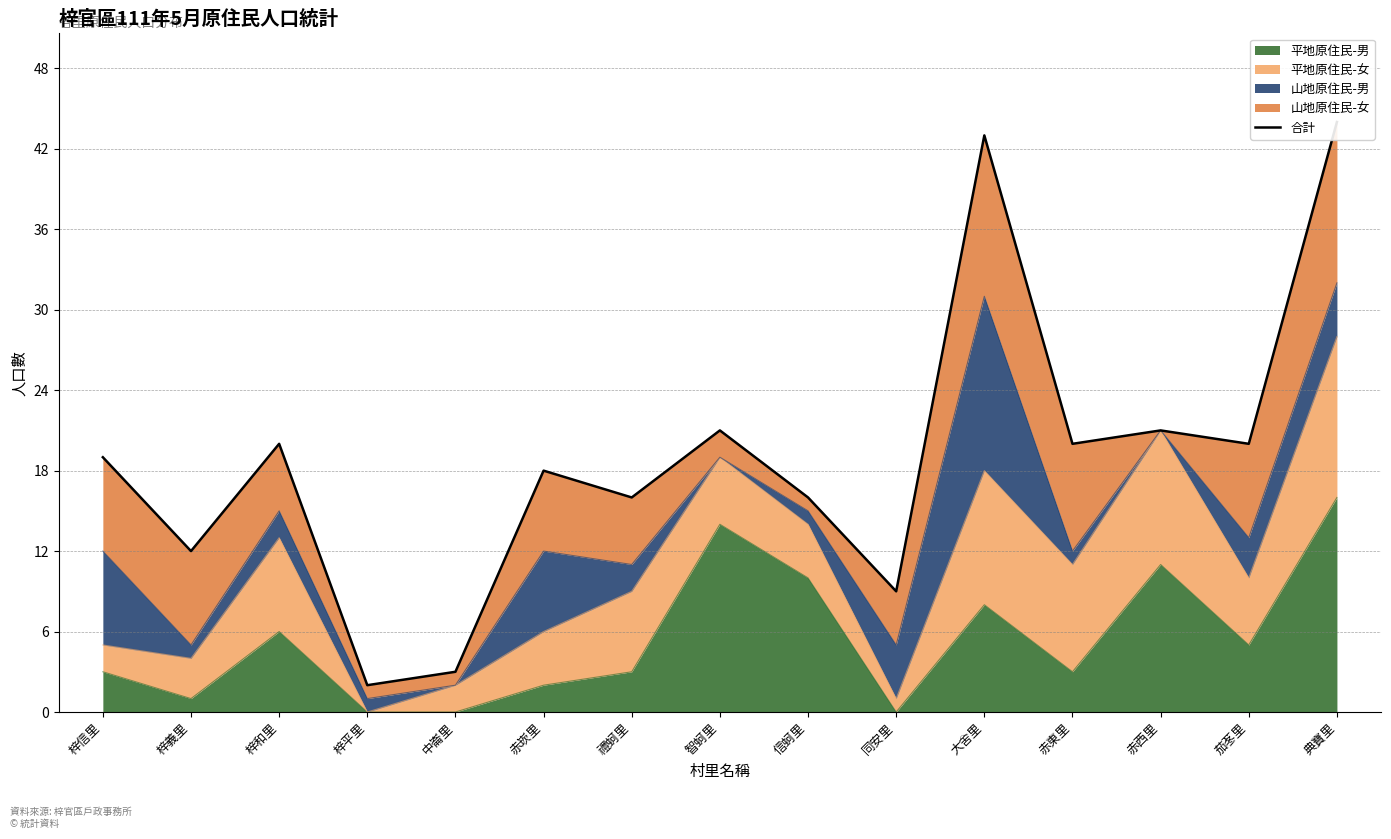

What is the label of the 7th point from the left?

禮蚵里